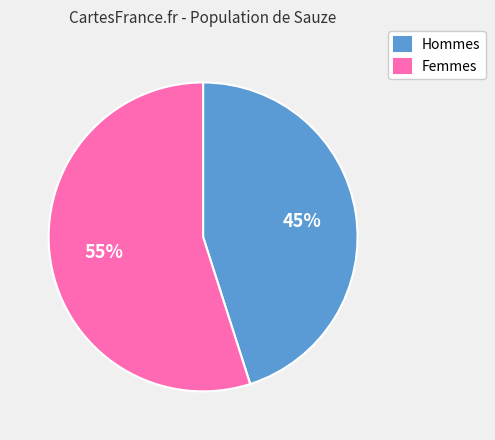

Is the sum of Femmes and Hommes greater than half?

Yes